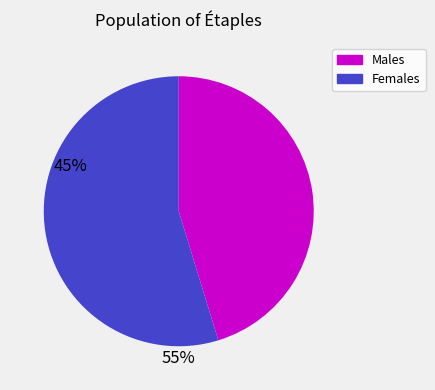

Count the number of slices in the pie.

2